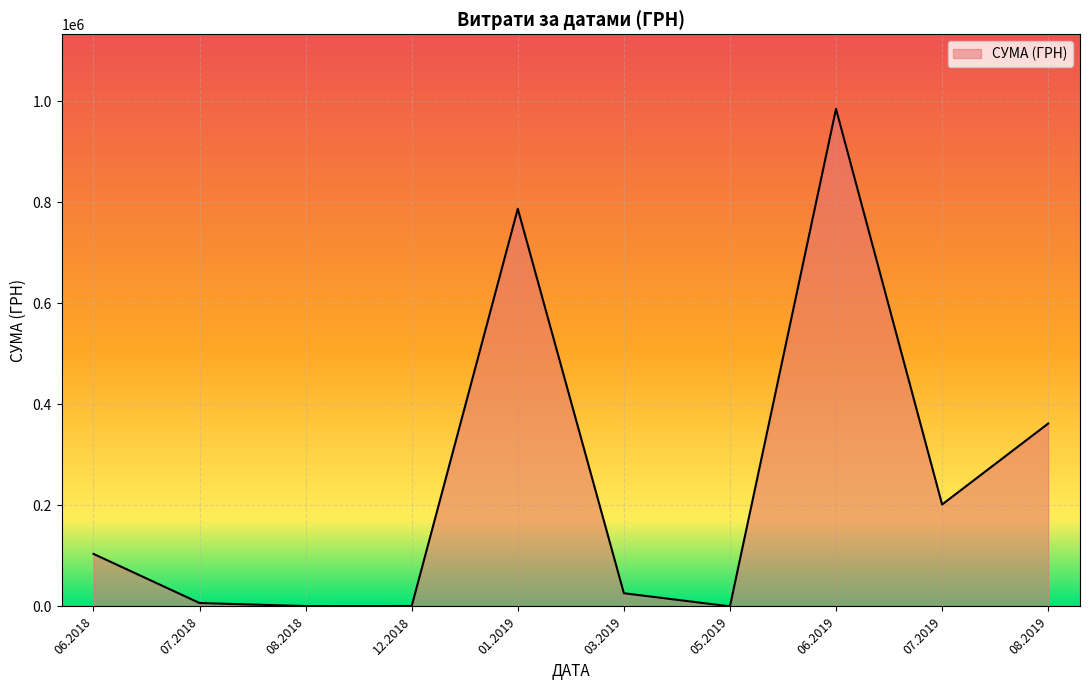

How many lines are shown in the chart?

1